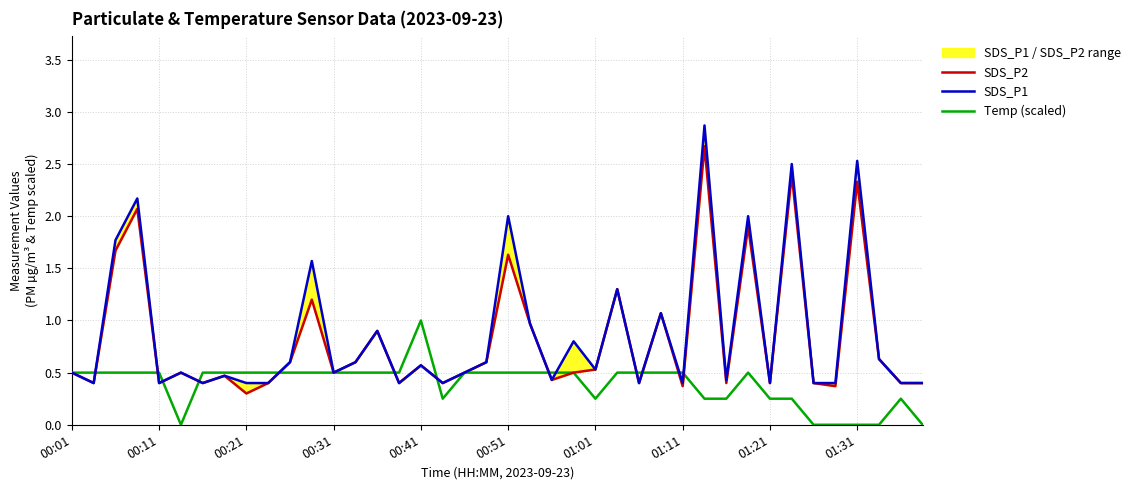

What is the sum of the SDS_P1 values at 00:41 and 15?

0.8